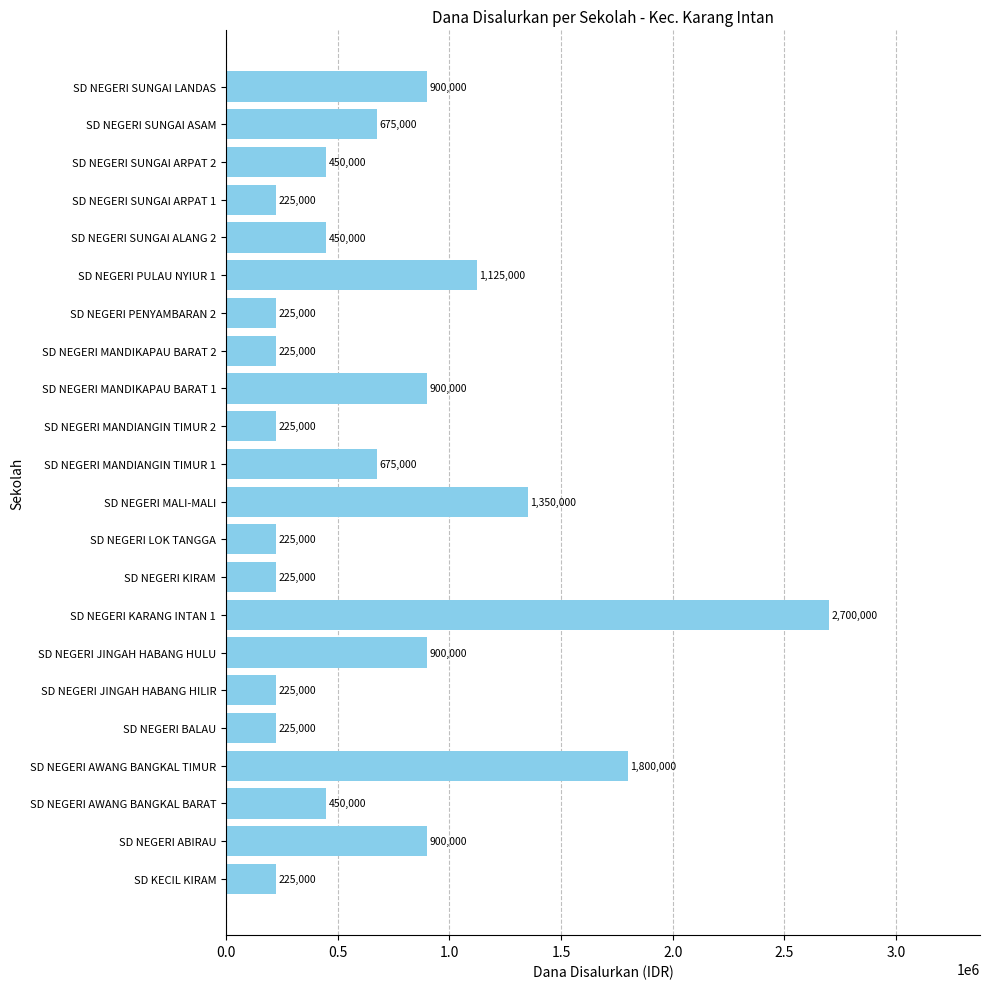

Is it true that the value at SD NEGERI SUNGAI LANDAS is 453573?

False